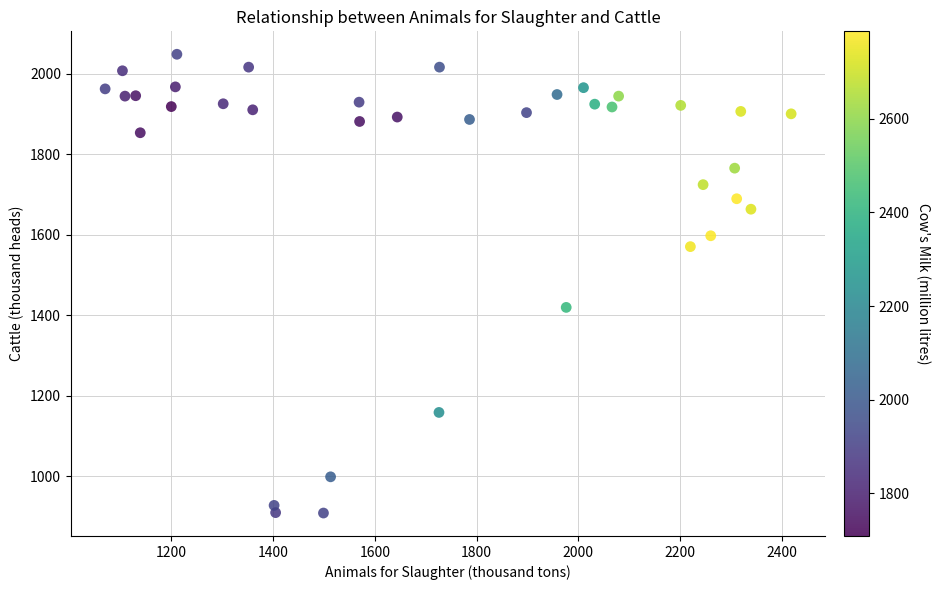

What is the range of Y values (max minus min)?

1140